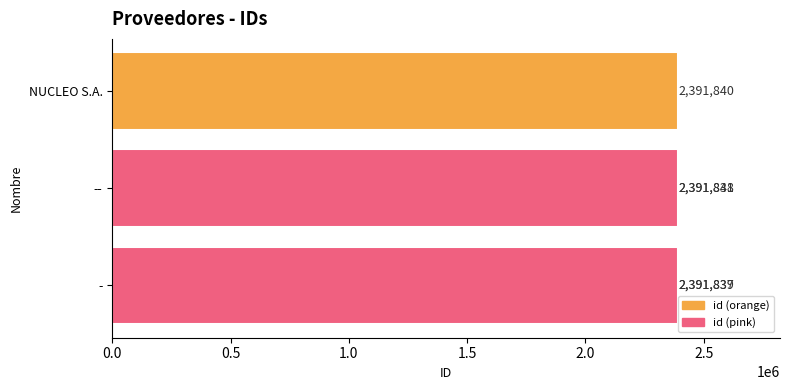

Between 1.0 and 0.0, which is larger?

1.0